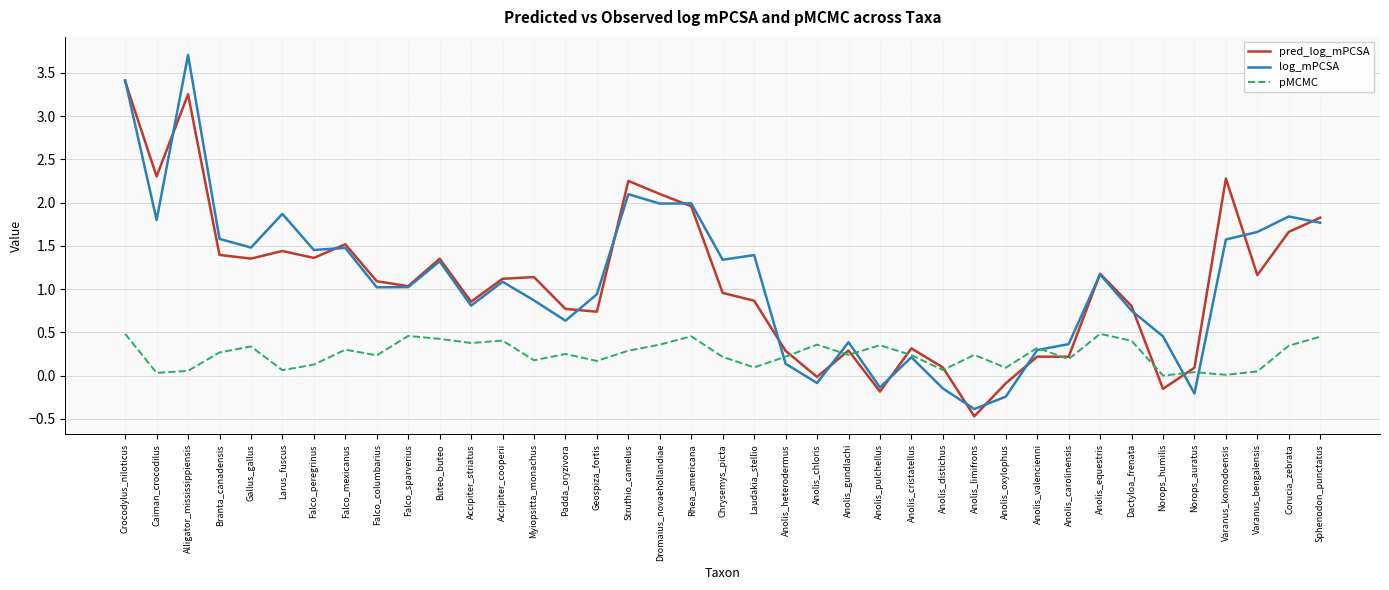

What position from the right is Falco_peregrinus?

33